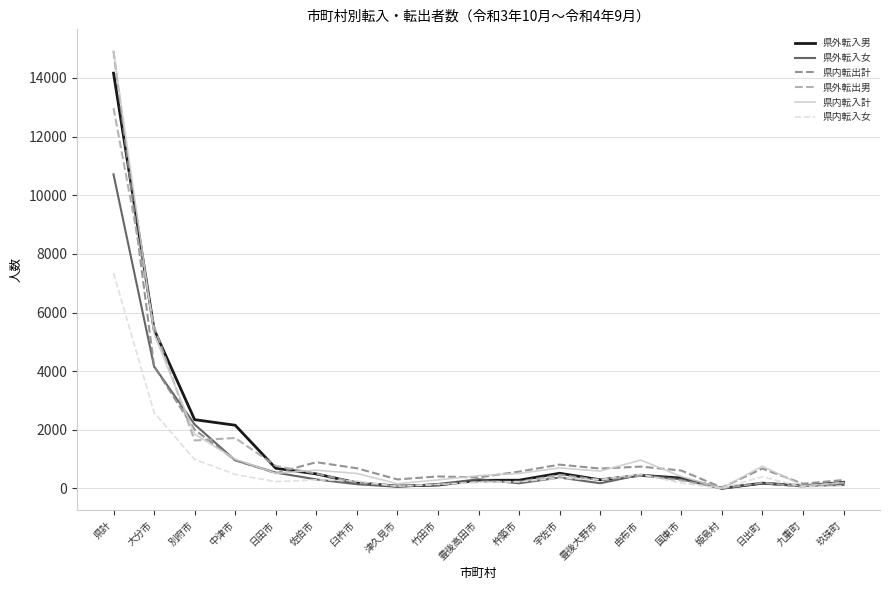

In 県外転入女, how many points are lower than both neighbors (excluding endpoints)?

5